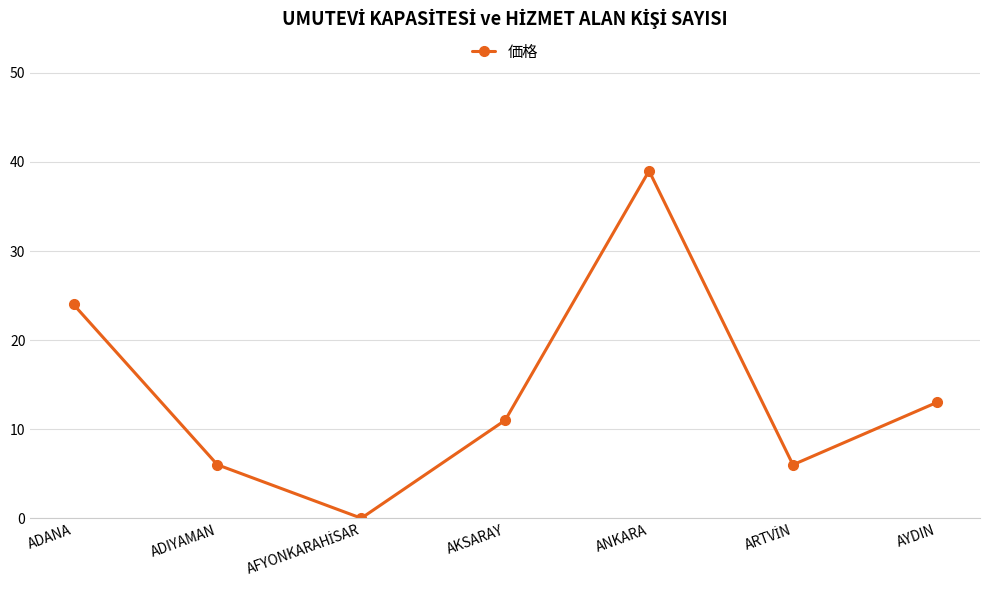

The value at AYDIN is 13. True or false?

True